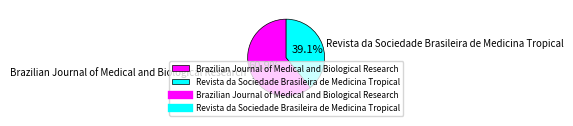

Is it true that Revista da Sociedade Brasileira de Medicina Tropical is 26% of the pie?

False